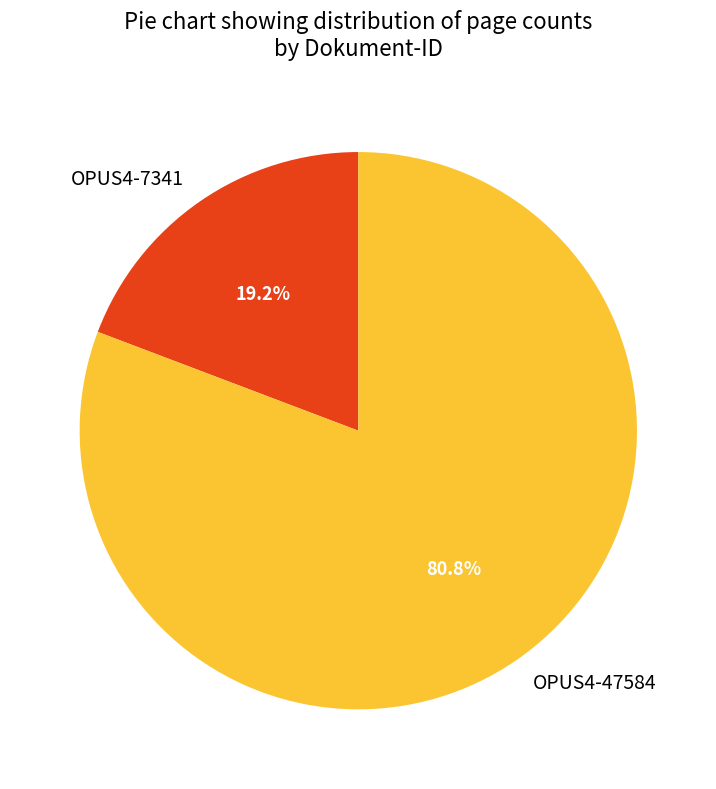

What percentage is the OPUS4-7341 slice, to the nearest percent?

19%